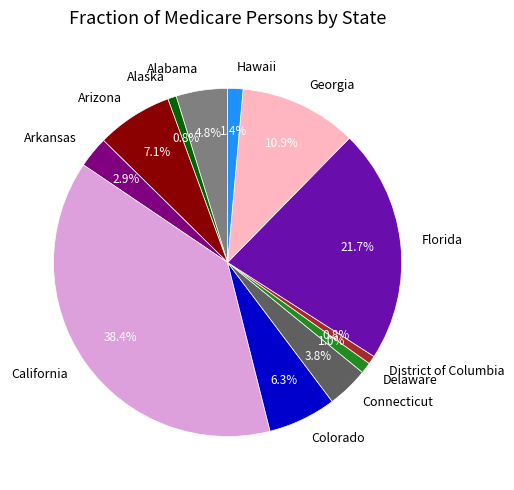

What percentage do Alabama and Connecticut together represent?

8.6%